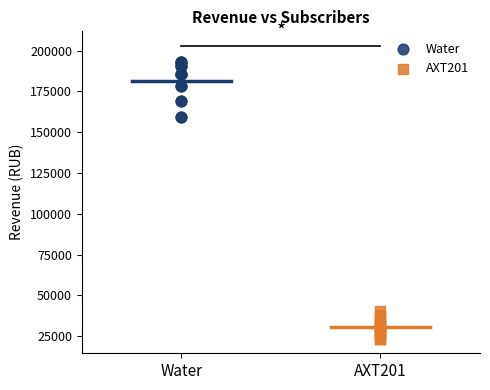

Which series has the widest spread of Y values?

Water